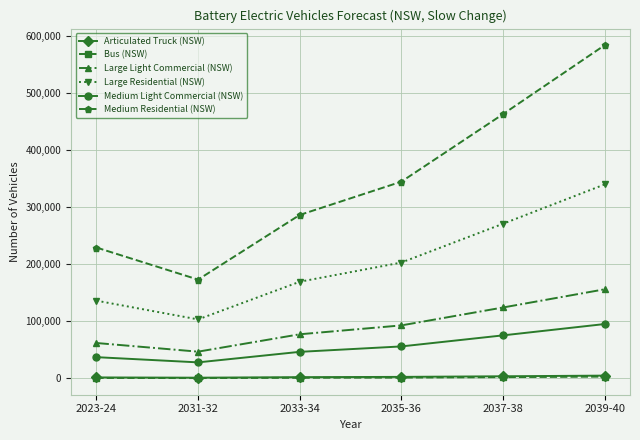

True or false: Bus (NSW) and Articulated Truck (NSW) cross at least once.

False